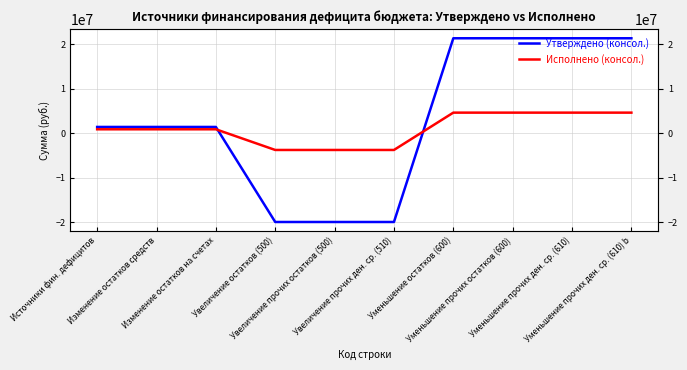

What is the difference between the maximum and second lowest values in the Исполнено (консол.) series?

8375181.4